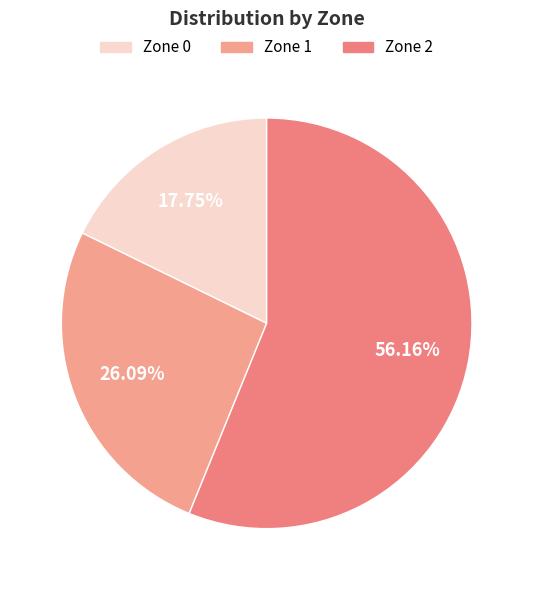

To the nearest percent, what portion does Zone 0 represent?

18%